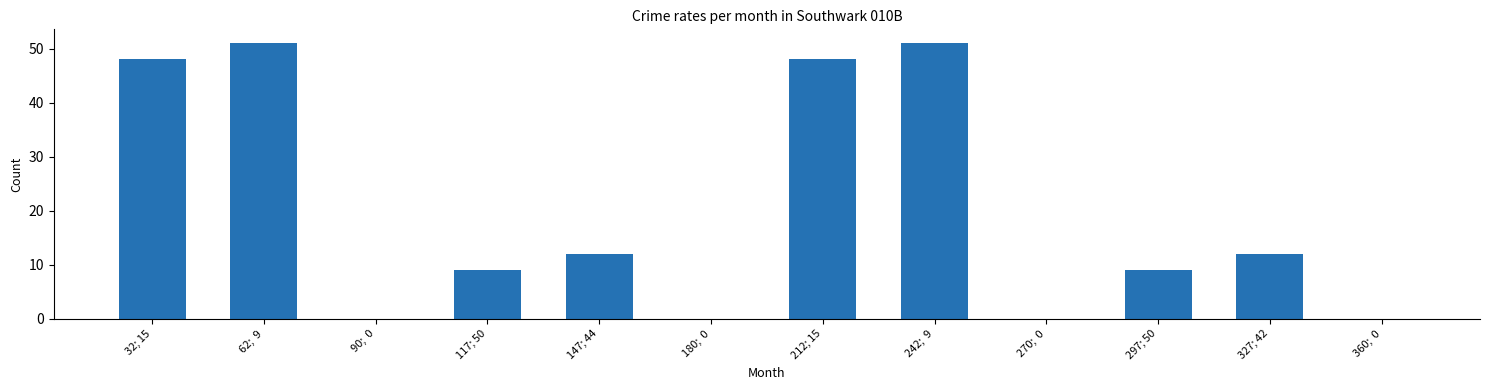

What is the sum of all values?

240